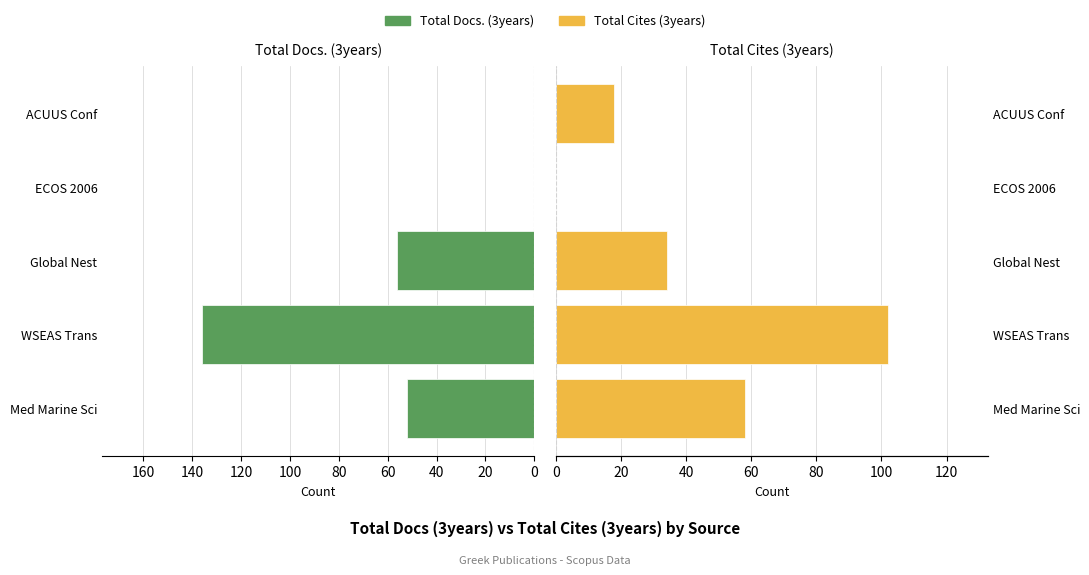

What is the average value of the Total Cites (3years) series?

42